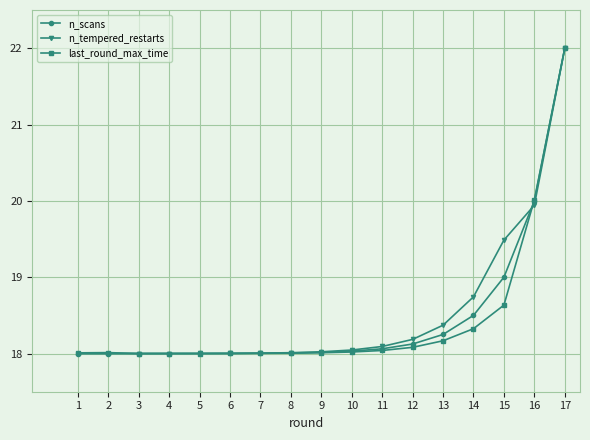

At how many categories does at least one series exceed 21?

1